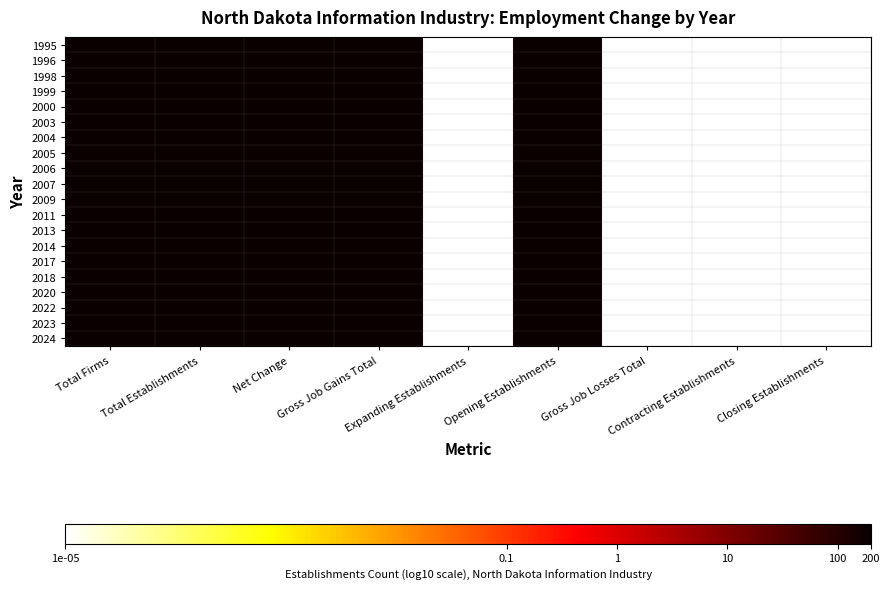

Which label corresponds to the largest value in the chart?

Total Firms